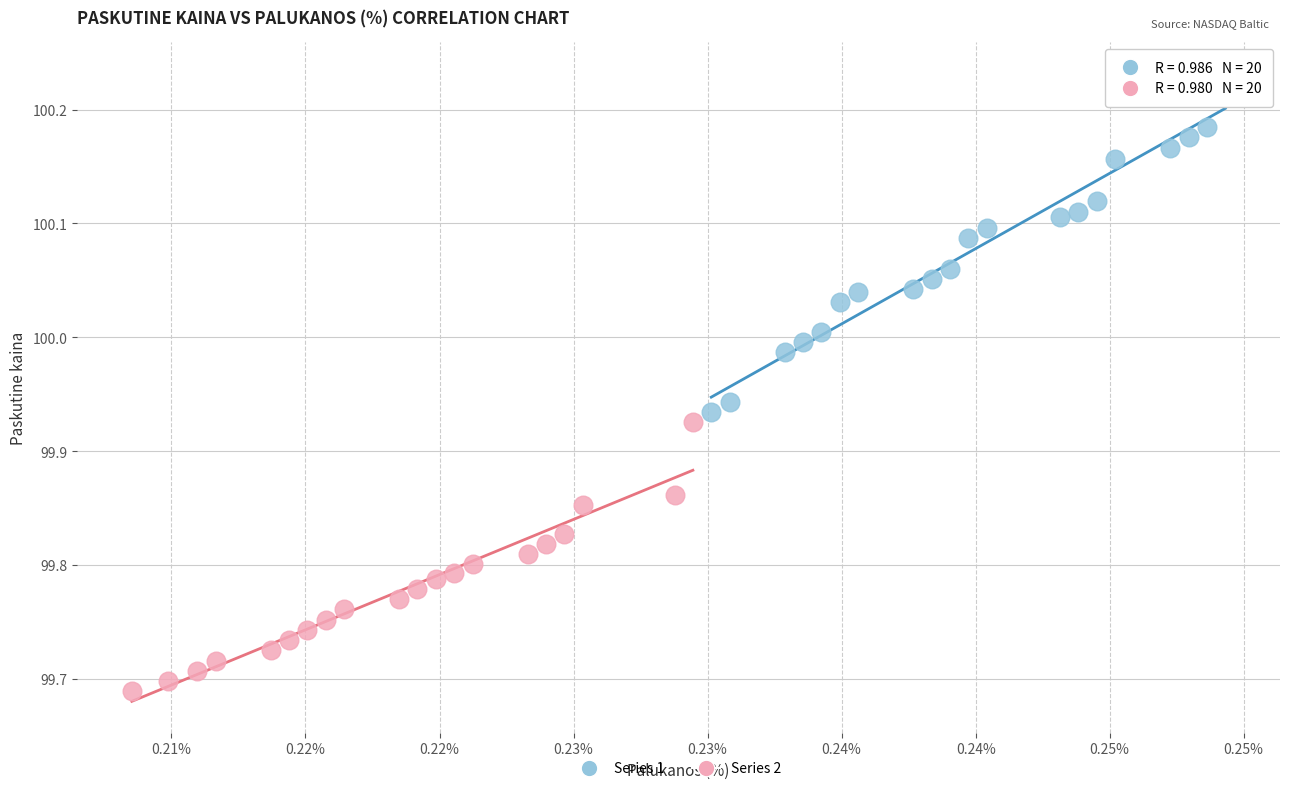

Which series reaches the minimum Y coordinate?

Series 2